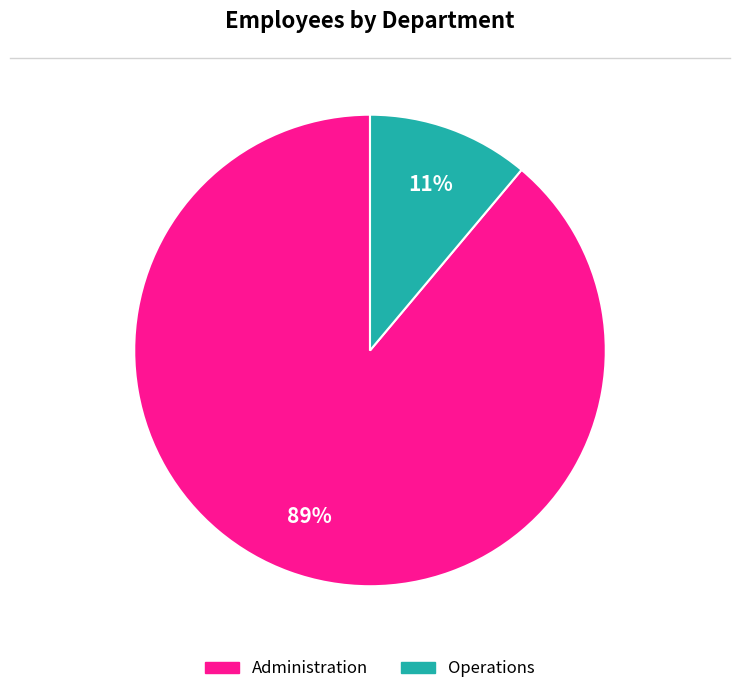

Which has a higher value, Administration or Operations?

Administration